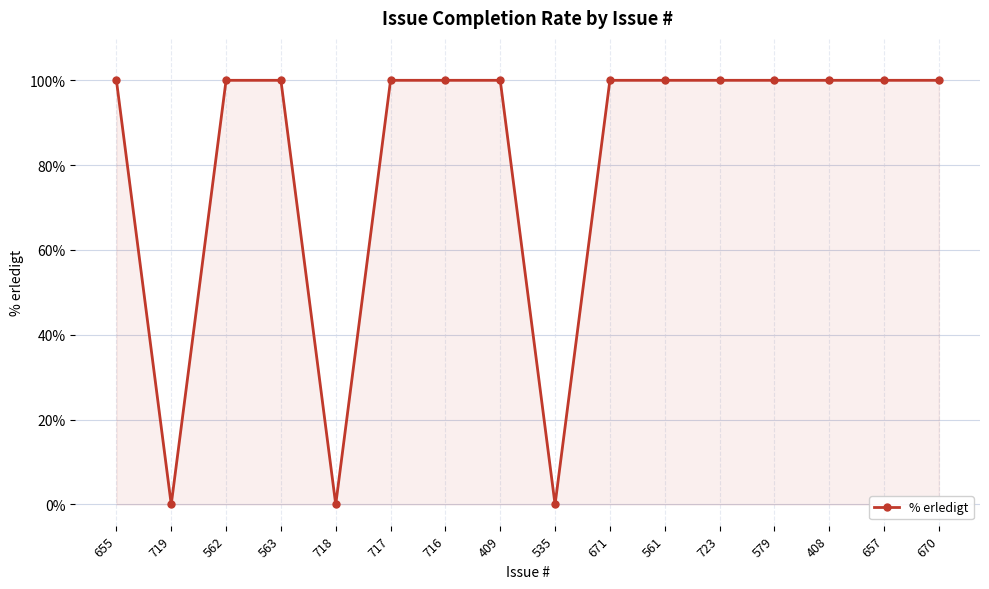

Reading right to left, extract all data points from this chart.

670=100	657=100	408=100	579=100	723=100	561=100	671=100	535=0	409=100	716=100	717=100	718=0	563=100	562=100	719=0	655=100